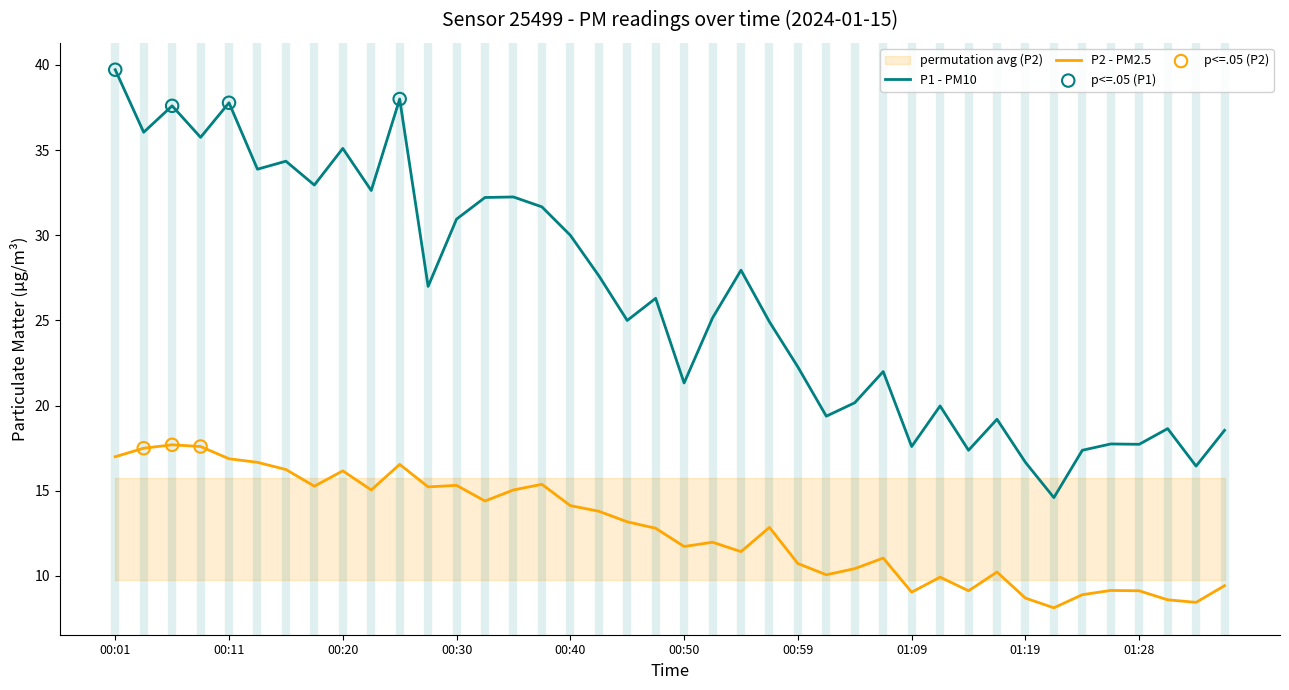

Is the value of P1 at 01:04 greater than the value of P2 at 00:08?

Yes